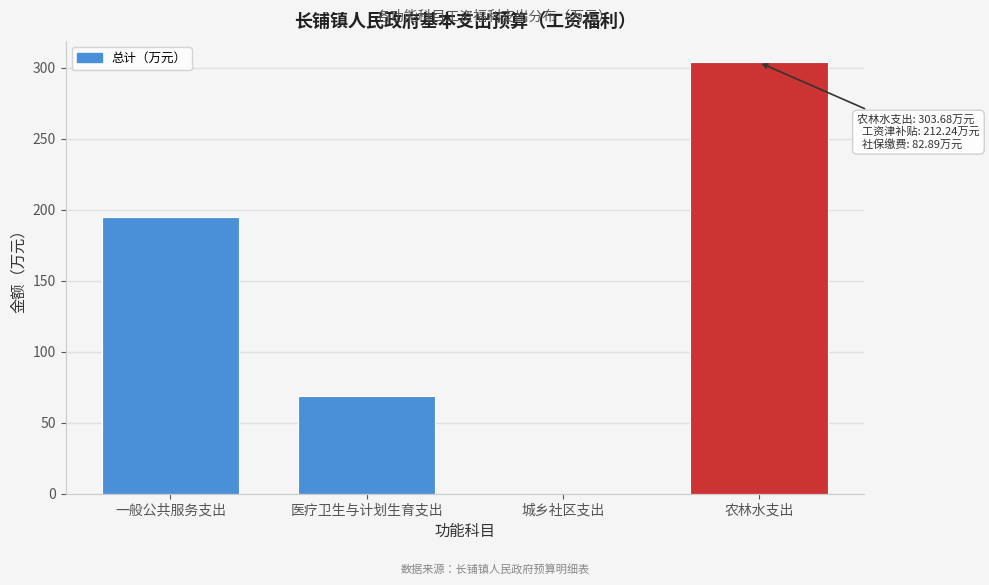

Reading left to right, transcribe all the data shown in this chart.

一般公共服务支出=194.7	医疗卫生与计划生育支出=68.8	城乡社区支出=0.0	农林水支出=303.7